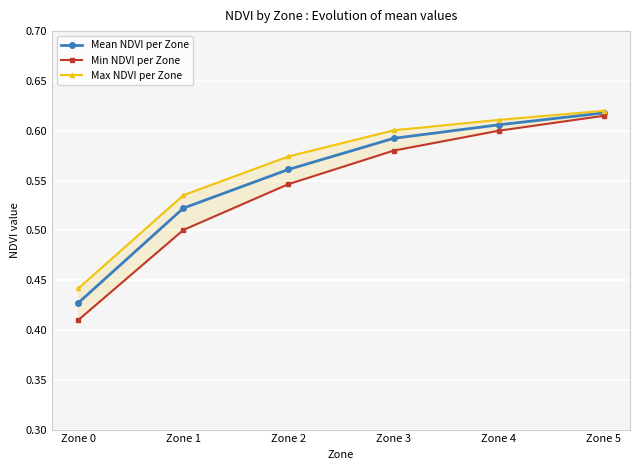

True or false: Min NDVI per Zone has a value of 0.5 at Zone 1.

True